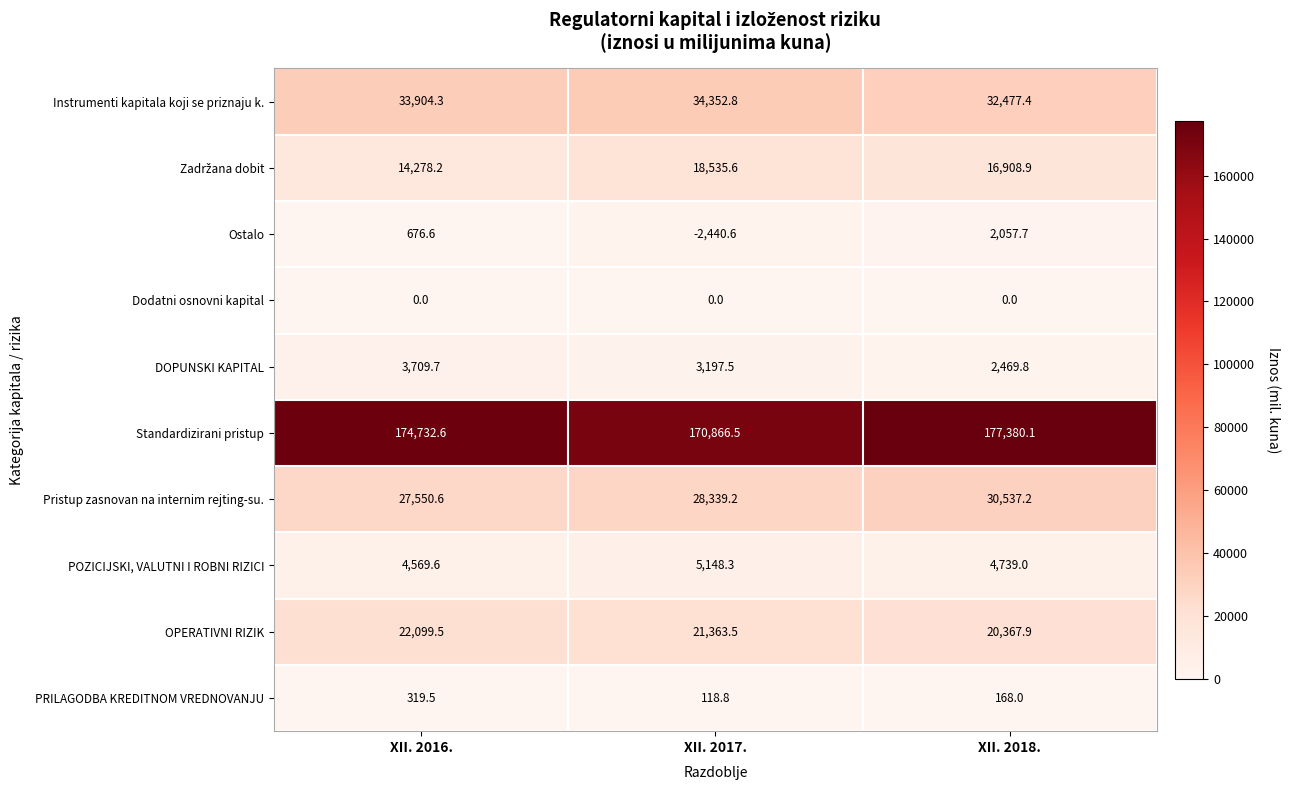

What is the total value across all series at XII. 2017.?

279481.6